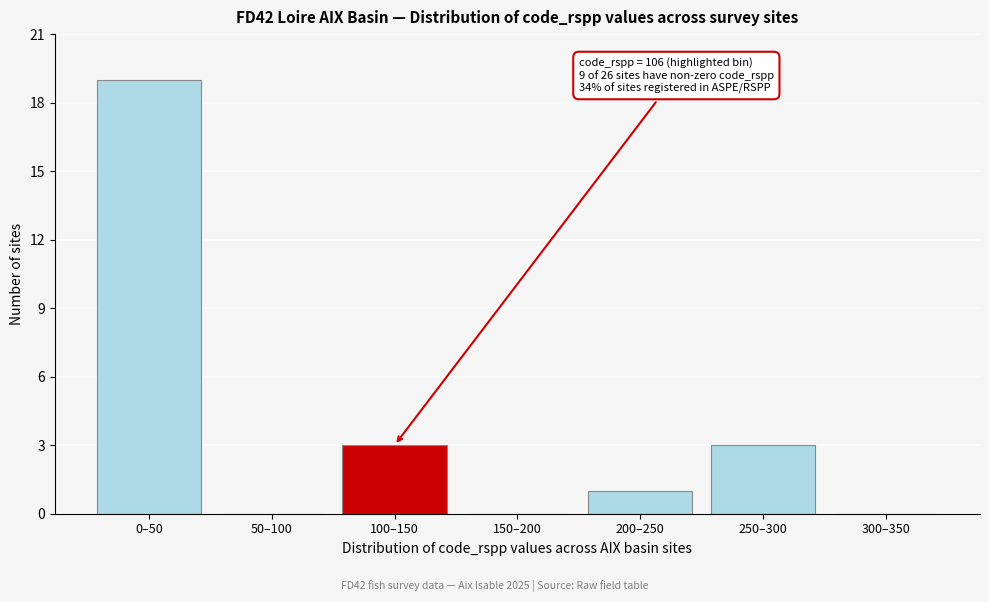

Reading right to left, what are all the values shown in this chart?

300–350=0	250–300=3	200–250=1	150–200=0	100–150=3	50–100=0	0–50=19